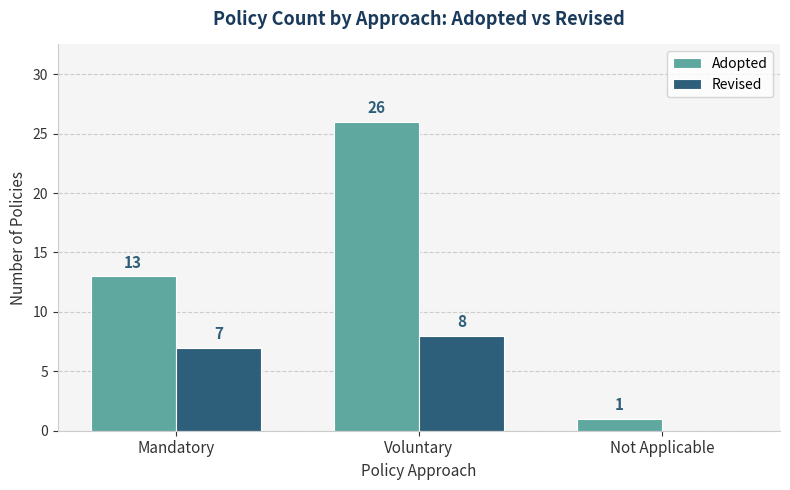

Count the number of categories in the chart.

3